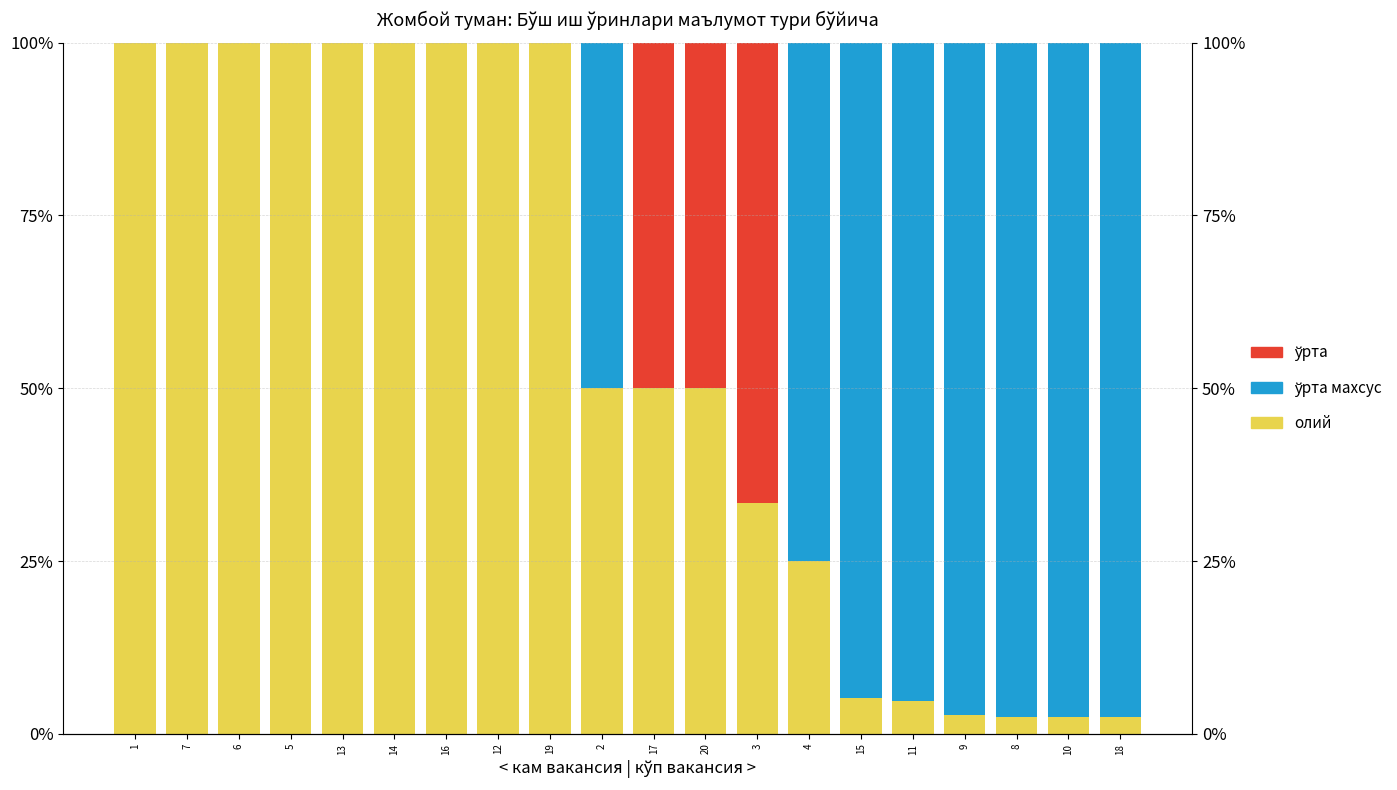

What is the average value of the ўрта махсус series?

35.2